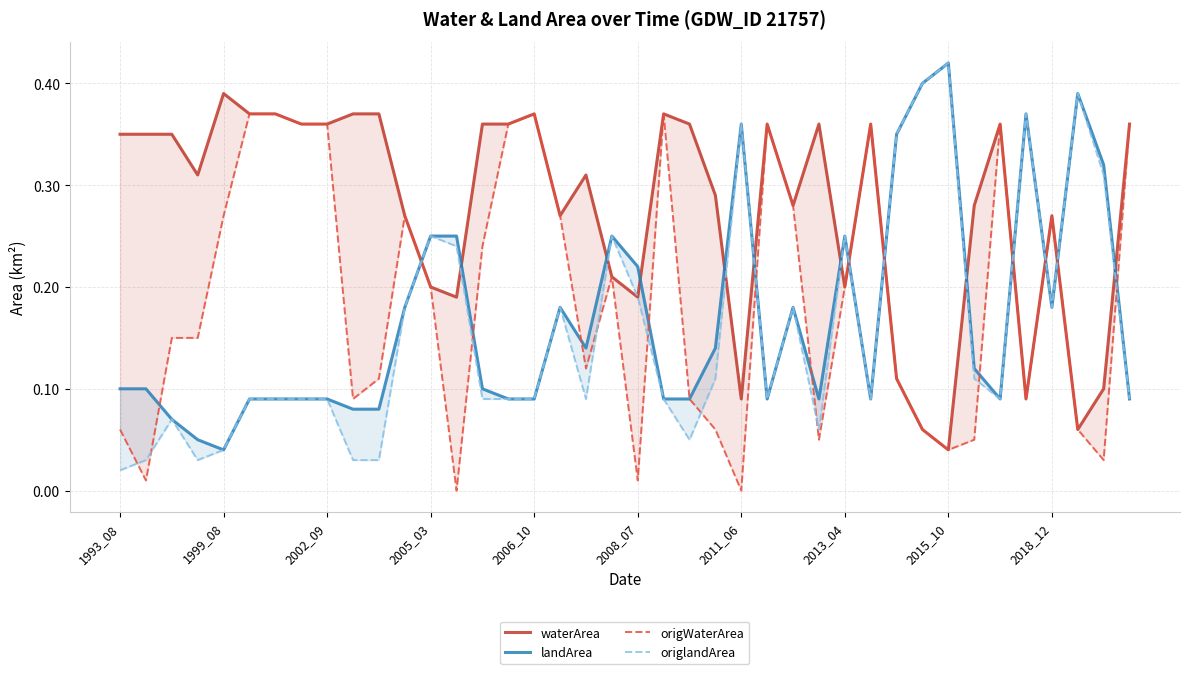

What is the total value across all series at 19?

0.9